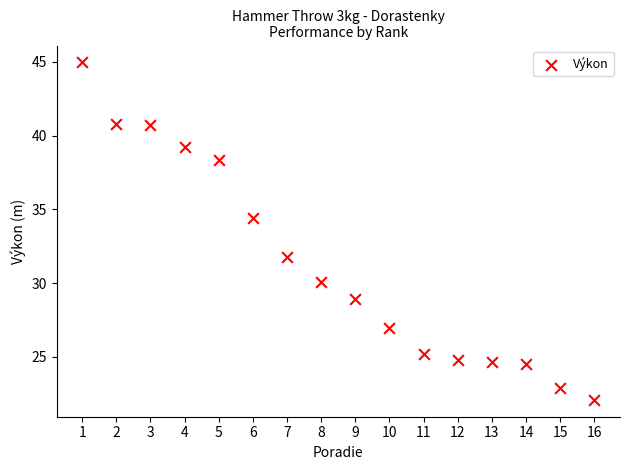

What is the range of X values (max minus min)?

15.0